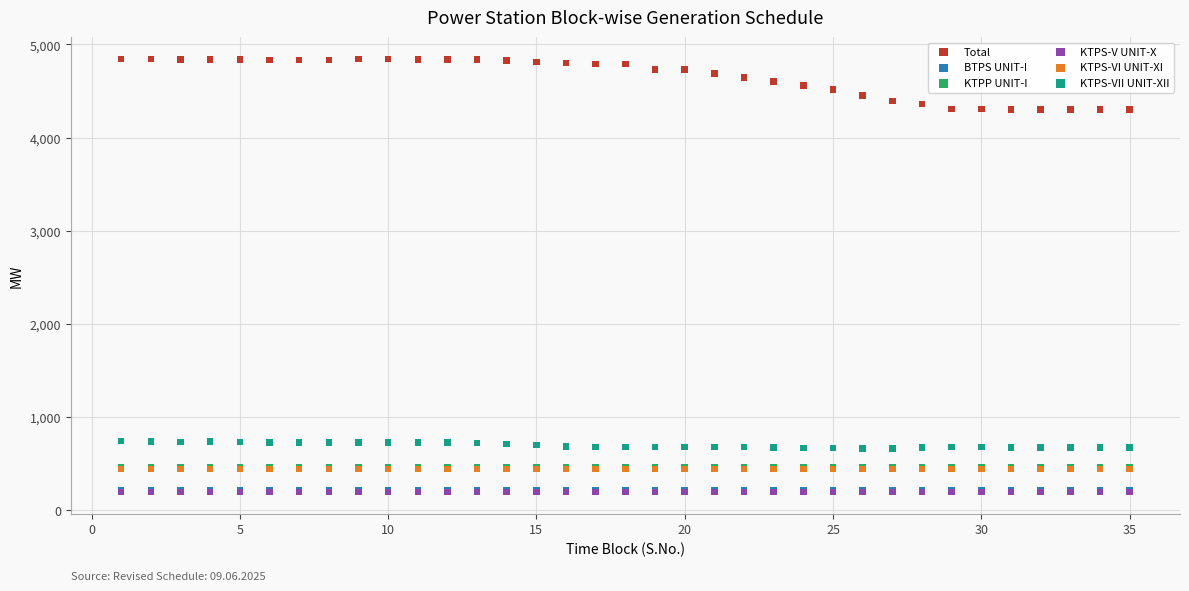

What are all the series names shown in the legend?

Total, BTPS UNIT-I, KTPP UNIT-I, KTPS-V UNIT-X, KTPS-VI UNIT-XI, KTPS-VII UNIT-XII